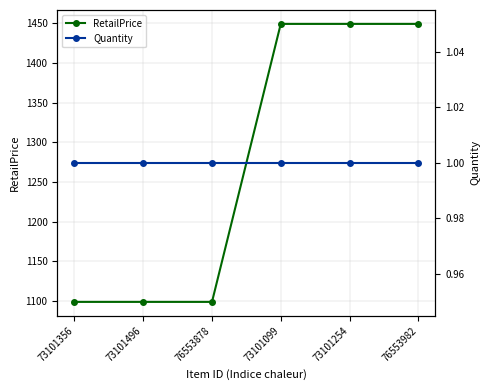

Which series has the largest total across all categories?

RetailPrice